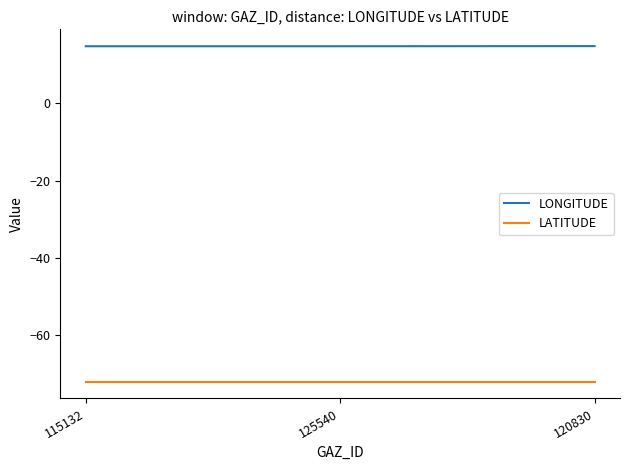

Reading right to left, list all the values displayed in this chart.

LONGITUDE: 120830=14.8	125540=14.8	115132=14.8
LATITUDE: 120830=-72.1	125540=-72.1	115132=-72.1